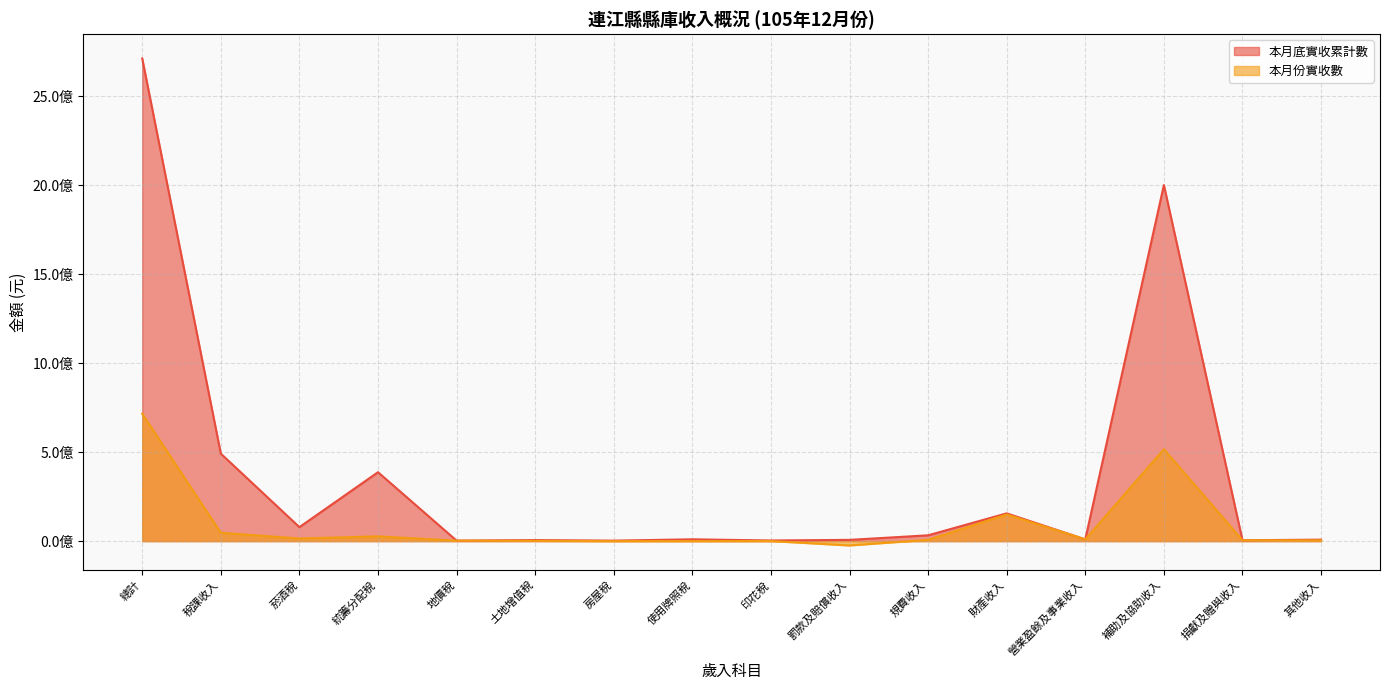

Where is 本月份實收數 nearest to the value 346156242?

補助及協助收入